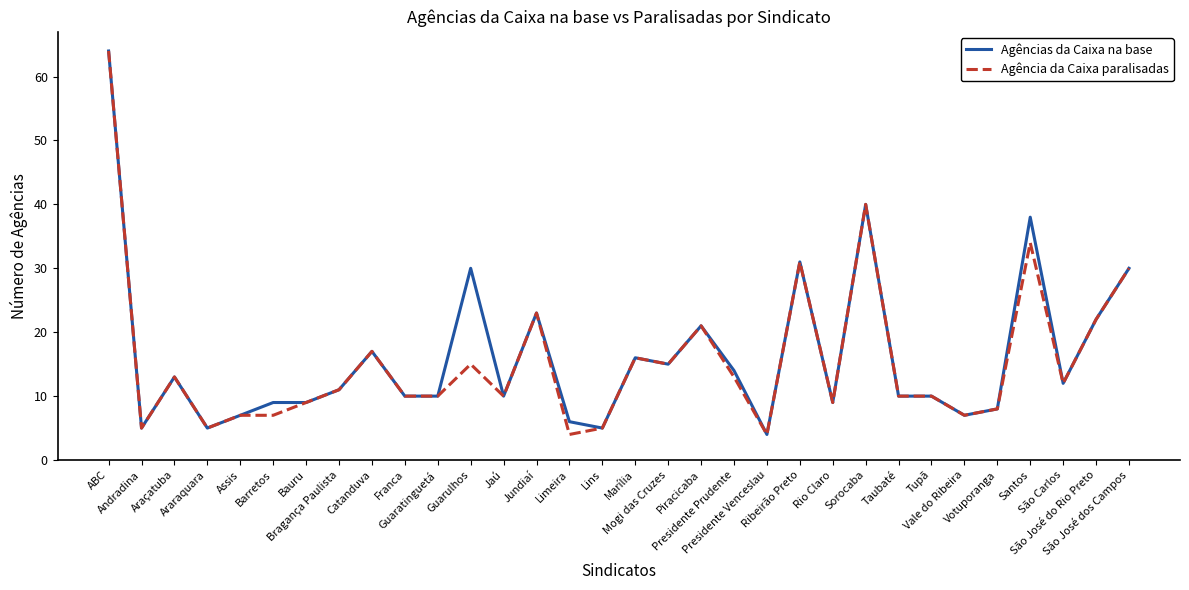

Reading left to right, what are all the values shown in this chart?

Agências da Caixa na base: ABC=64	Andradina=5	Araçatuba=13	Araraquara=5	Assis=7	Barretos=9	Bauru=9	Bragança Paulista=11	Catanduva=17	Franca=10	Guaratinguetá=10	Guarulhos=30	Jaú=10	Jundiaí=23	Limeira=6	Lins=5	Marília=16	Mogi das Cruzes=15	Piracicaba=21	Presidente Prudente=14	Presidente Venceslau=4	Ribeirão Preto=31	Rio Claro=9	Sorocaba=40	Taubaté=10	Tupã=10	Vale do Ribeira=7	Votuporanga=8	Santos=38	São Carlos=12	São José do Rio Preto=22	São José dos Campos=30
Agência da Caixa paralisadas: ABC=64	Andradina=5	Araçatuba=13	Araraquara=5	Assis=7	Barretos=7	Bauru=9	Bragança Paulista=11	Catanduva=17	Franca=10	Guaratinguetá=10	Guarulhos=15	Jaú=10	Jundiaí=23	Limeira=4	Lins=5	Marília=16	Mogi das Cruzes=15	Piracicaba=21	Presidente Prudente=13	Presidente Venceslau=4	Ribeirão Preto=31	Rio Claro=9	Sorocaba=40	Taubaté=10	Tupã=10	Vale do Ribeira=7	Votuporanga=8	Santos=34	São Carlos=12	São José do Rio Preto=22	São José dos Campos=30